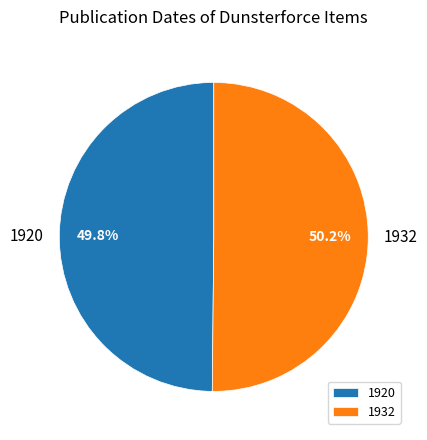

Approximately how many times larger is the value at 1932 compared to 1920?

1.0